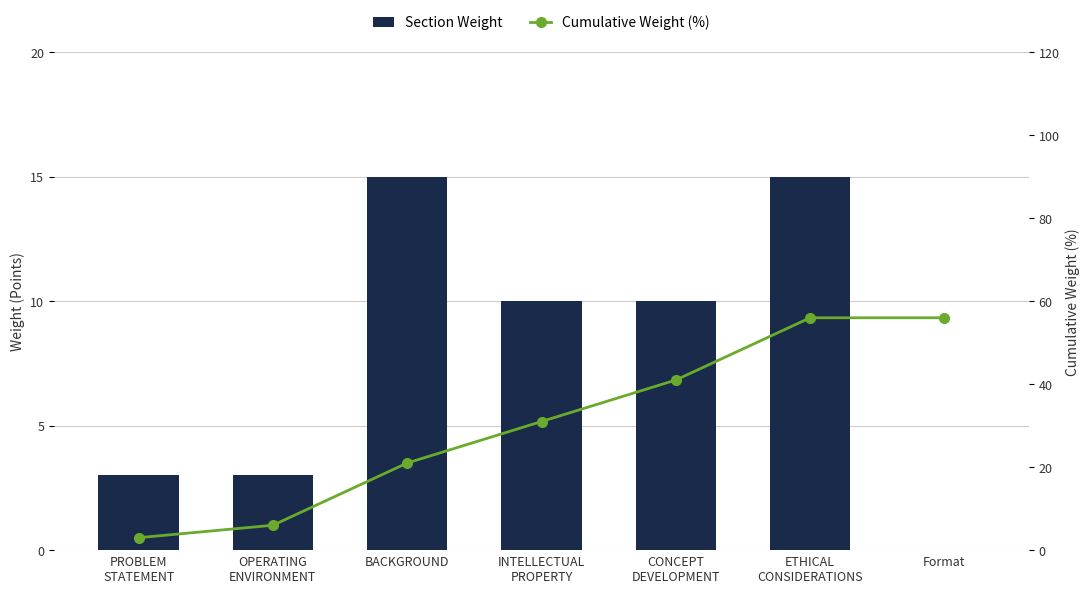

Reading left to right, transcribe all the data shown in this chart.

Section Weight: PROBLEM
STATEMENT=3	OPERATING
ENVIRONMENT=3	BACKGROUND=15	INTELLECTUAL
PROPERTY=10	CONCEPT
DEVELOPMENT=10	ETHICAL
CONSIDERATIONS=15	Format=0
Cumulative Weight (%): PROBLEM
STATEMENT=3	OPERATING
ENVIRONMENT=6	BACKGROUND=21	INTELLECTUAL
PROPERTY=31	CONCEPT
DEVELOPMENT=41	ETHICAL
CONSIDERATIONS=56	Format=56